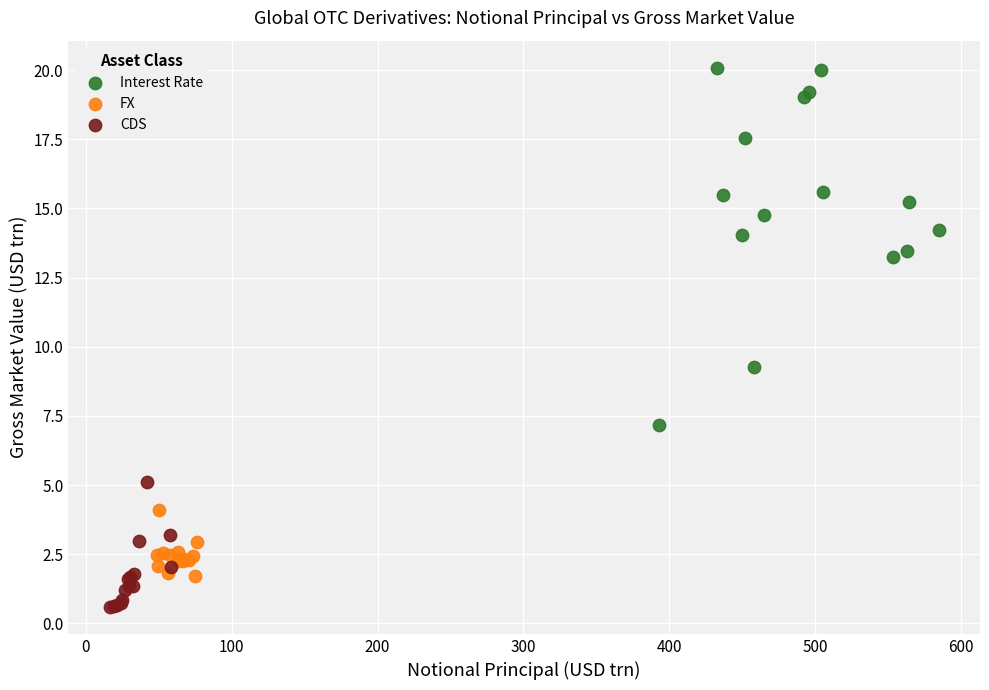

Which series reaches the maximum Y coordinate?

Interest Rate